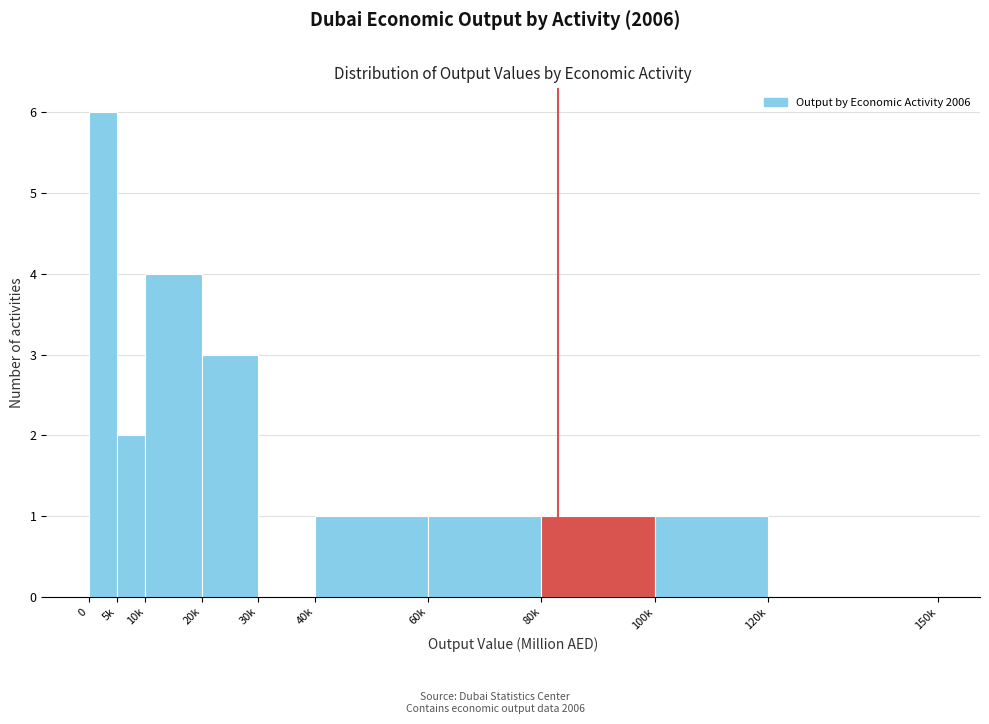

Reading right to left, list all the values displayed in this chart.

120k=0	100k=1	80k=1	60k=1	40k=1	30k=0	20k=3	10k=4	5k=2	0=6